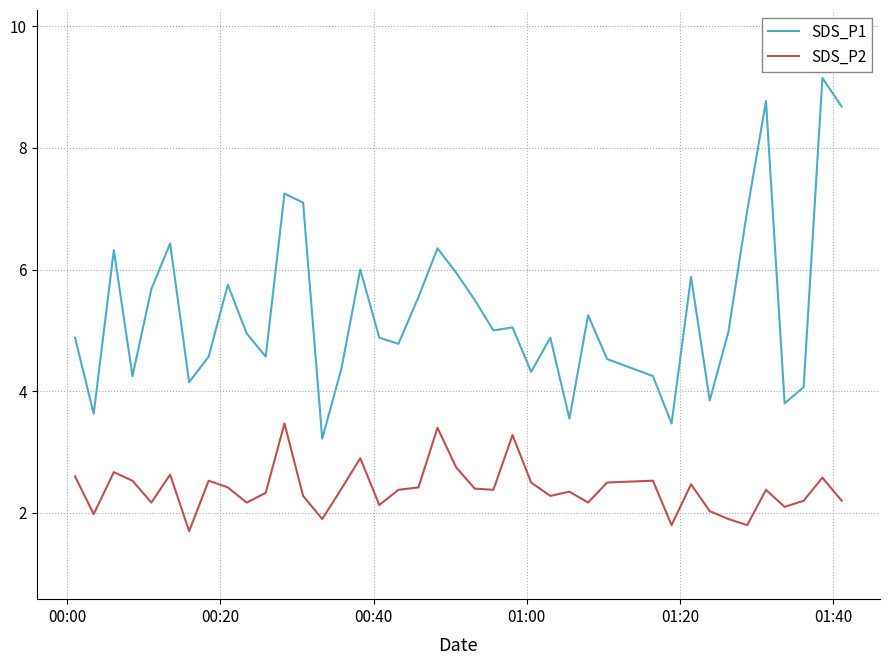

Count the number of categories in the chart.

40